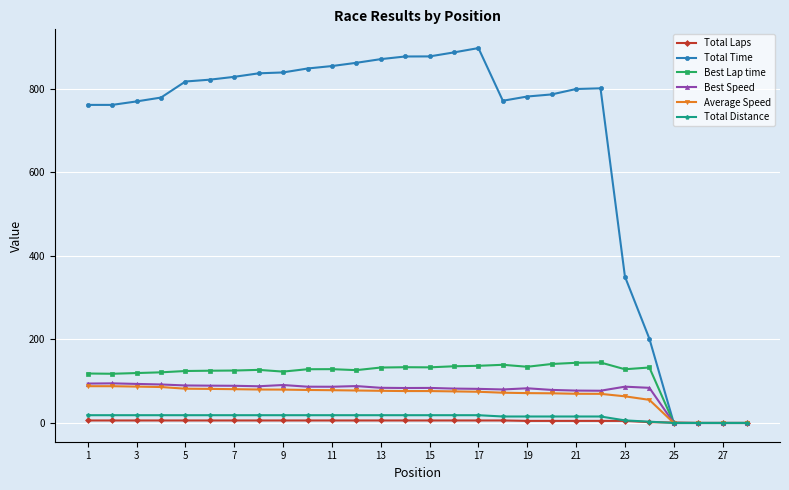

What is the highest value of the Best Speed series?

94.8